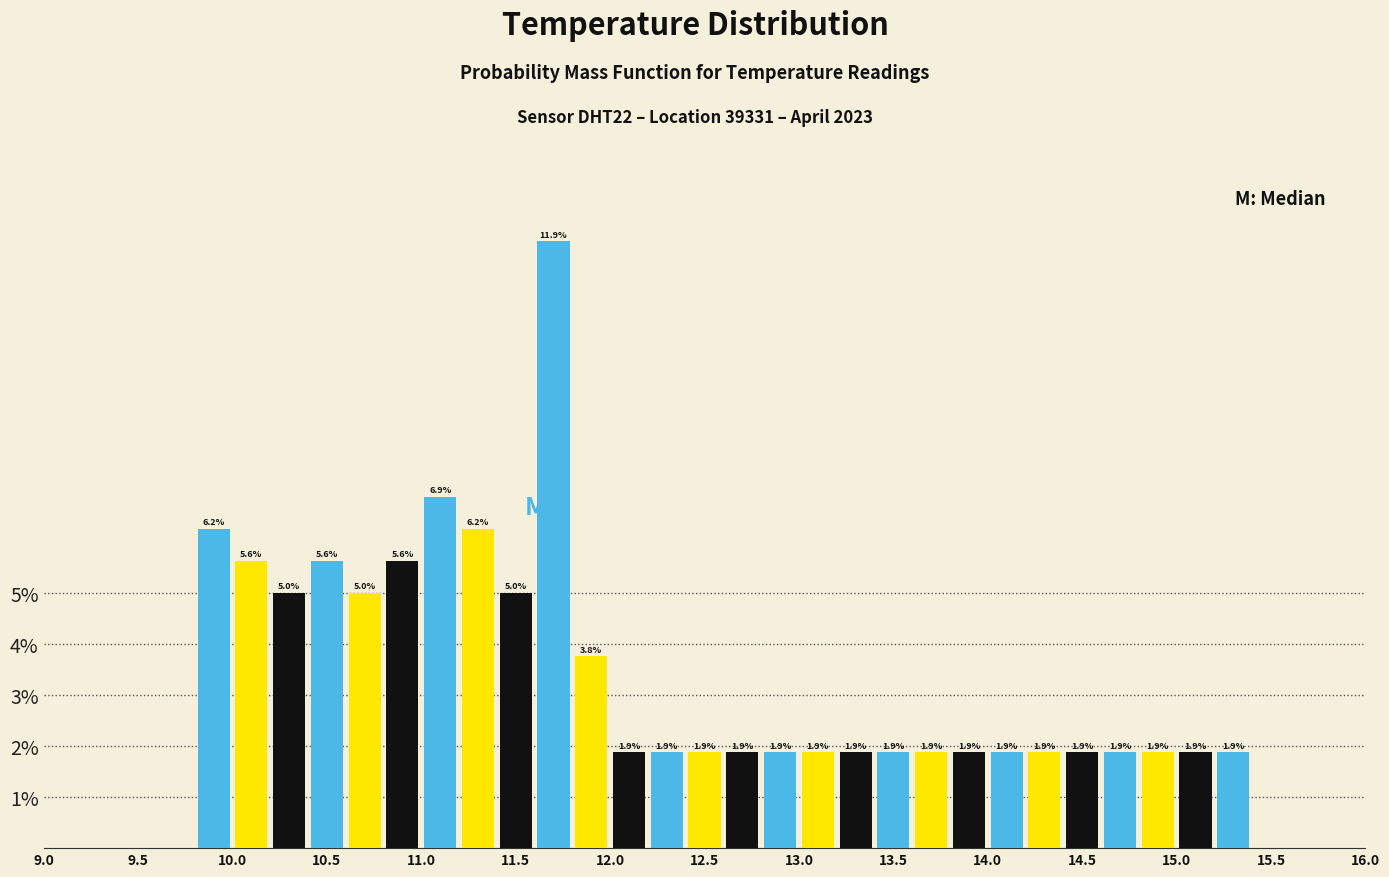

Reading left to right, list every bar in this chart as the range it spans on the x-axis followed by its height.

9.8 to 10.0: 6.2
10.0 to 10.2: 5.6
10.2 to 10.4: 5.0
10.4 to 10.6: 5.6
10.6 to 10.8: 5.0
10.8 to 11.0: 5.6
11.0 to 11.2: 6.9
11.2 to 11.4: 6.2
11.4 to 11.6: 5.0
11.6 to 11.8: 11.9
11.8 to 12.0: 3.8
12.0 to 12.2: 1.9
12.2 to 12.4: 1.9
12.4 to 12.6: 1.9
12.6 to 12.8: 1.9
12.8 to 13.0: 1.9
13.0 to 13.2: 1.9
13.2 to 13.4: 1.9
13.4 to 13.6: 1.9
13.6 to 13.8: 1.9
13.8 to 14.0: 1.9
14.0 to 14.2: 1.9
14.2 to 14.4: 1.9
14.4 to 14.6: 1.9
14.6 to 14.8: 1.9
14.8 to 15.0: 1.9
15.0 to 15.2: 1.9
15.2 to 15.4: 1.9